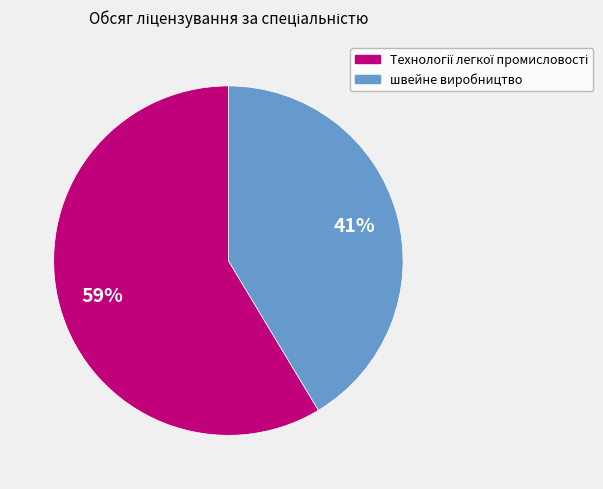

Does any single category account for the majority?

Yes